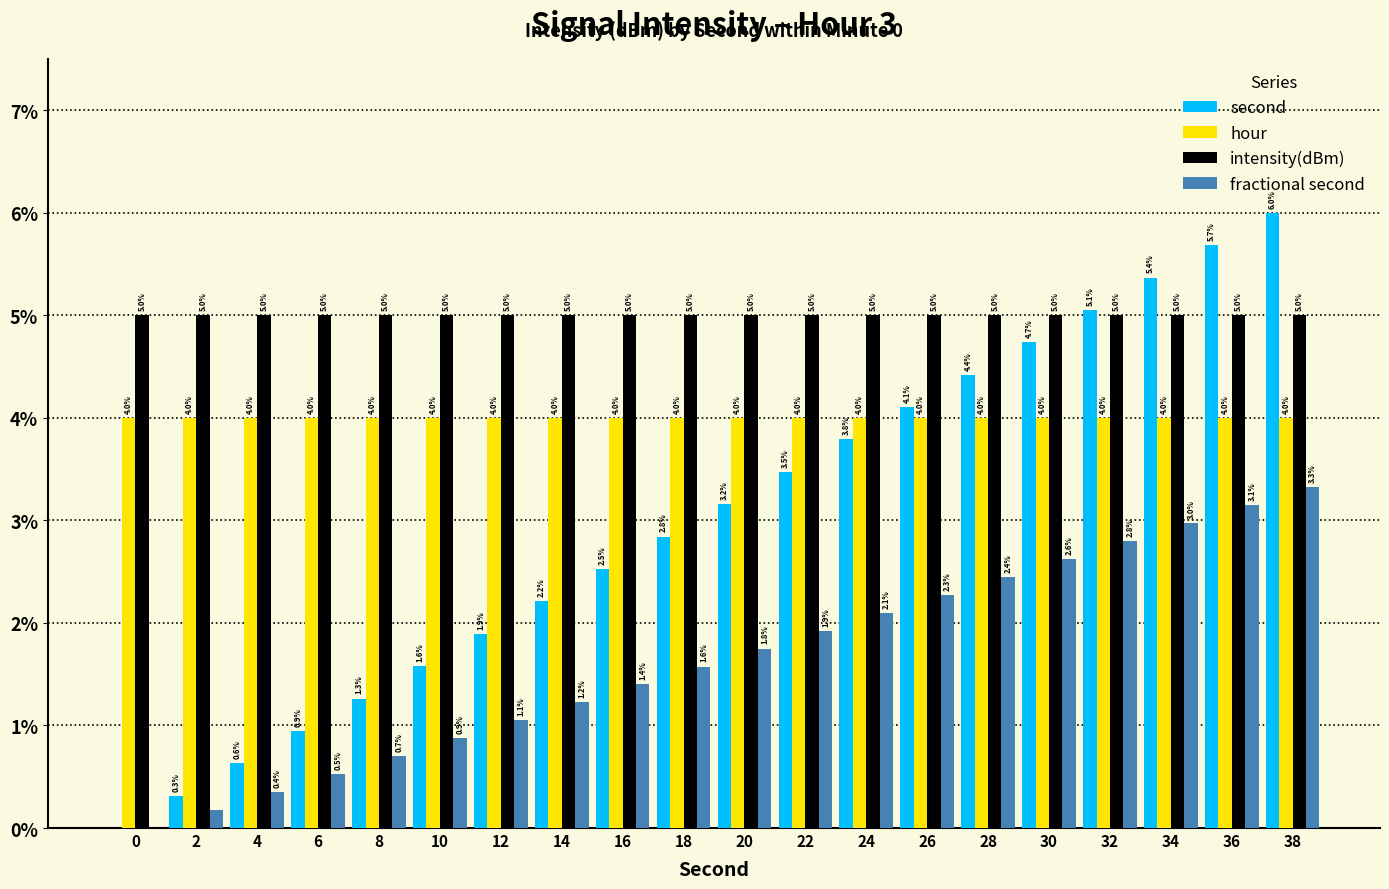

What is the greatest value displayed?

6.0